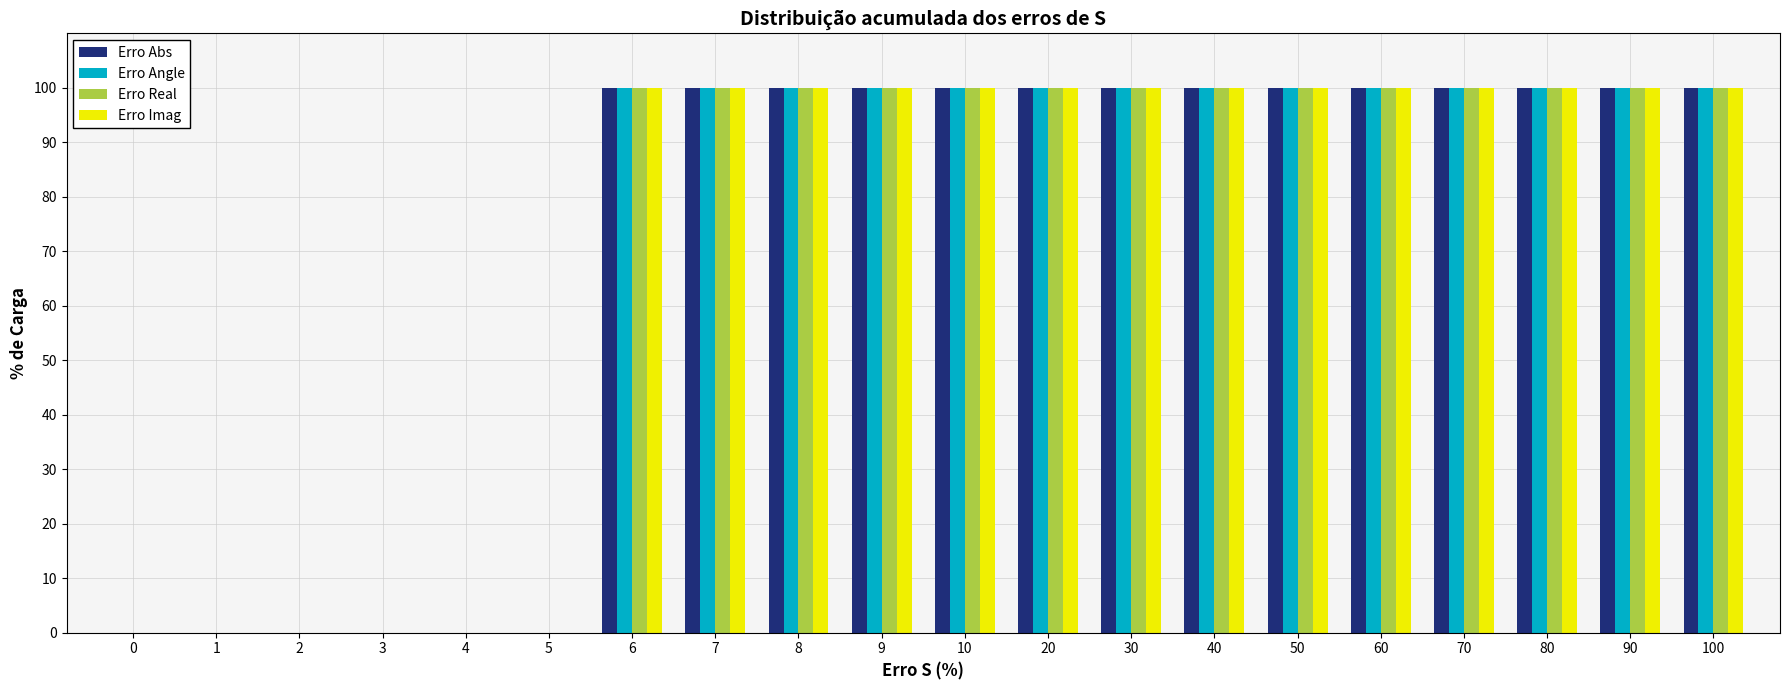

What value does the Erro Imag series have at 6, to the nearest 5?

100